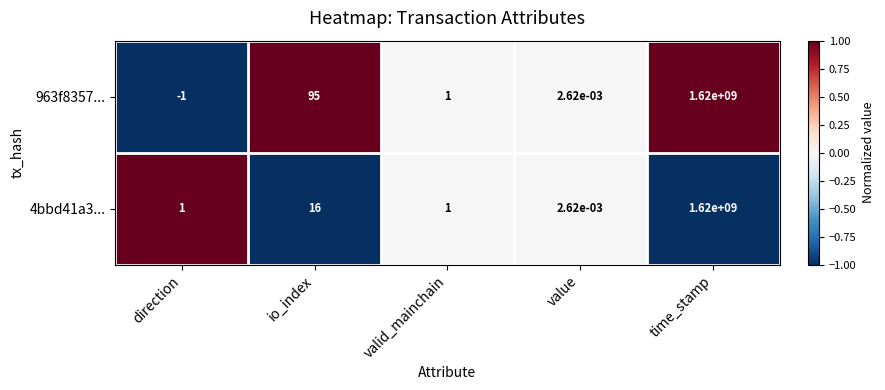

Which series has the largest total across all categories?

963f8357...